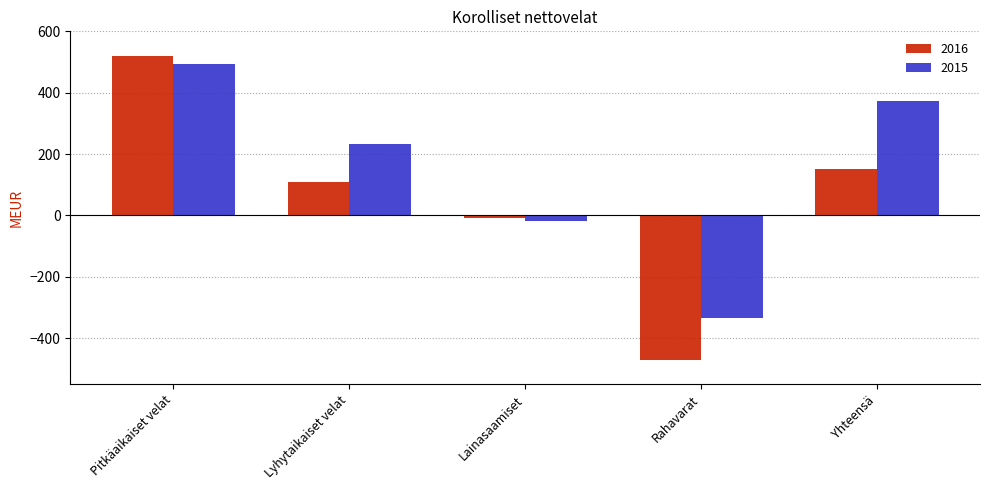

What is the label of the 2nd bar from the left?

Lyhytaikaiset velat